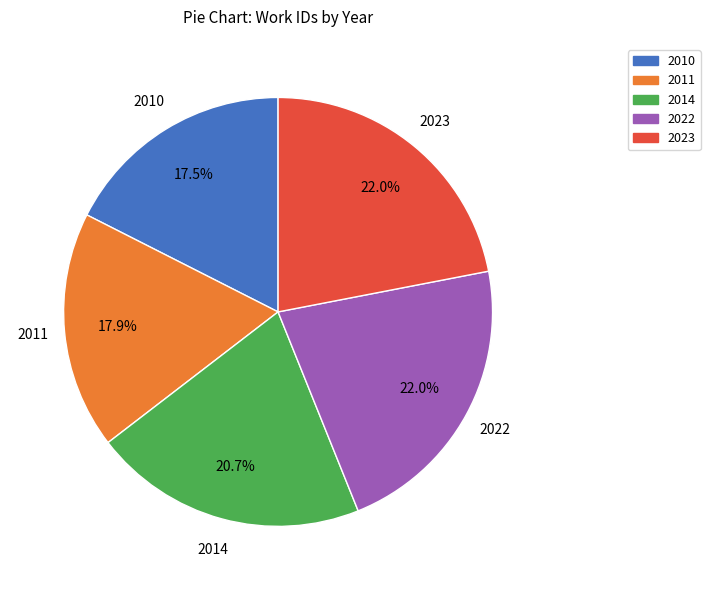

Approximately how many times larger is the value at 2010 compared to 2014?

0.8